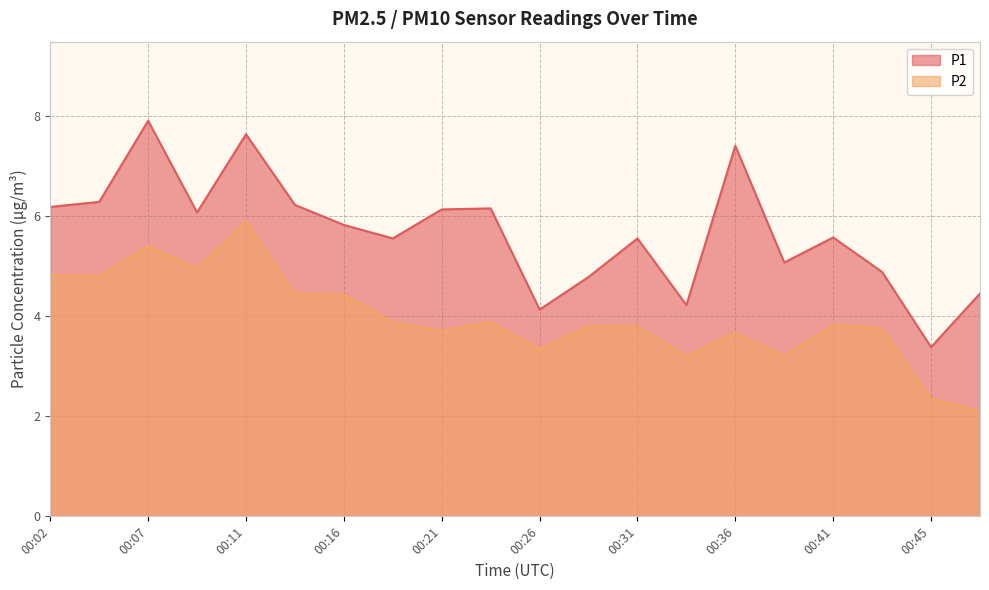

List the labels in order of P2 value, largest first.

00:11, 00:07, 00:09, 00:02, 00:04, 00:14, 00:16, 00:19, 00:24, 00:41, 00:28, 00:31, 00:43, 00:21, 00:36, 00:26, 00:33, 00:38, 00:45, 00:48